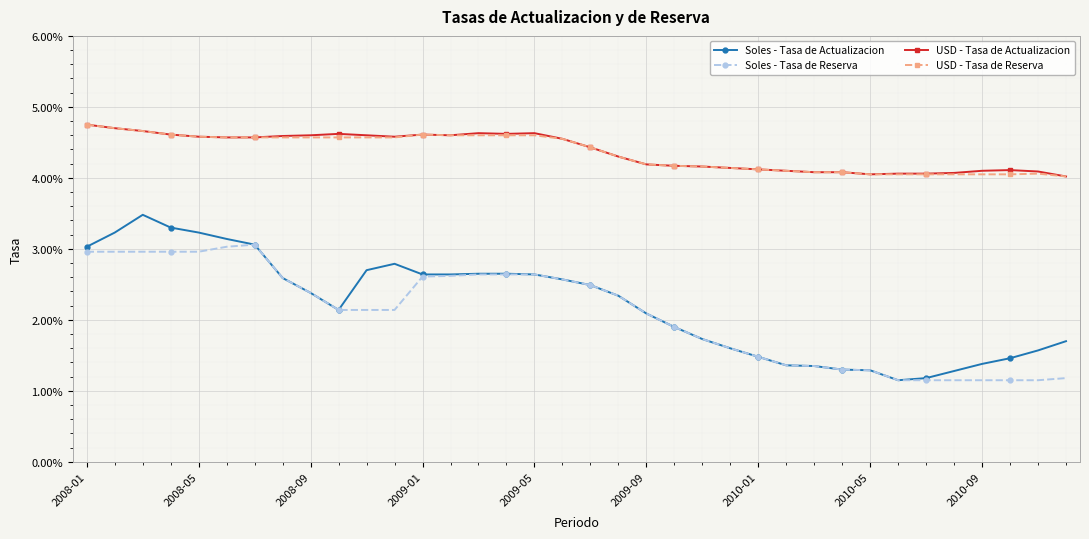

True or false: Soles - Tasa de Actualizacion has more than 2 interior local peaks.

False